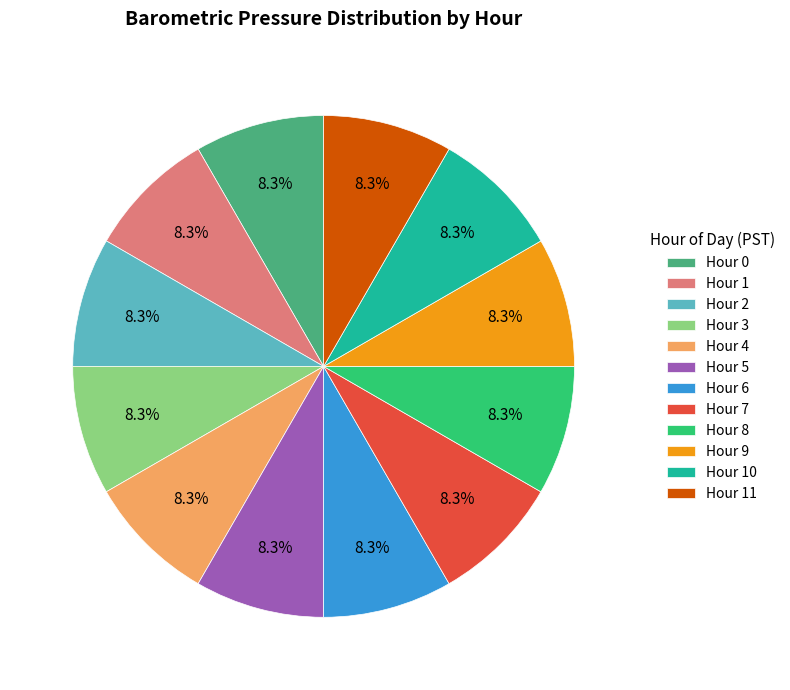

To the nearest percent, what is the combined percentage of Hour 5 and Hour 8?

17%